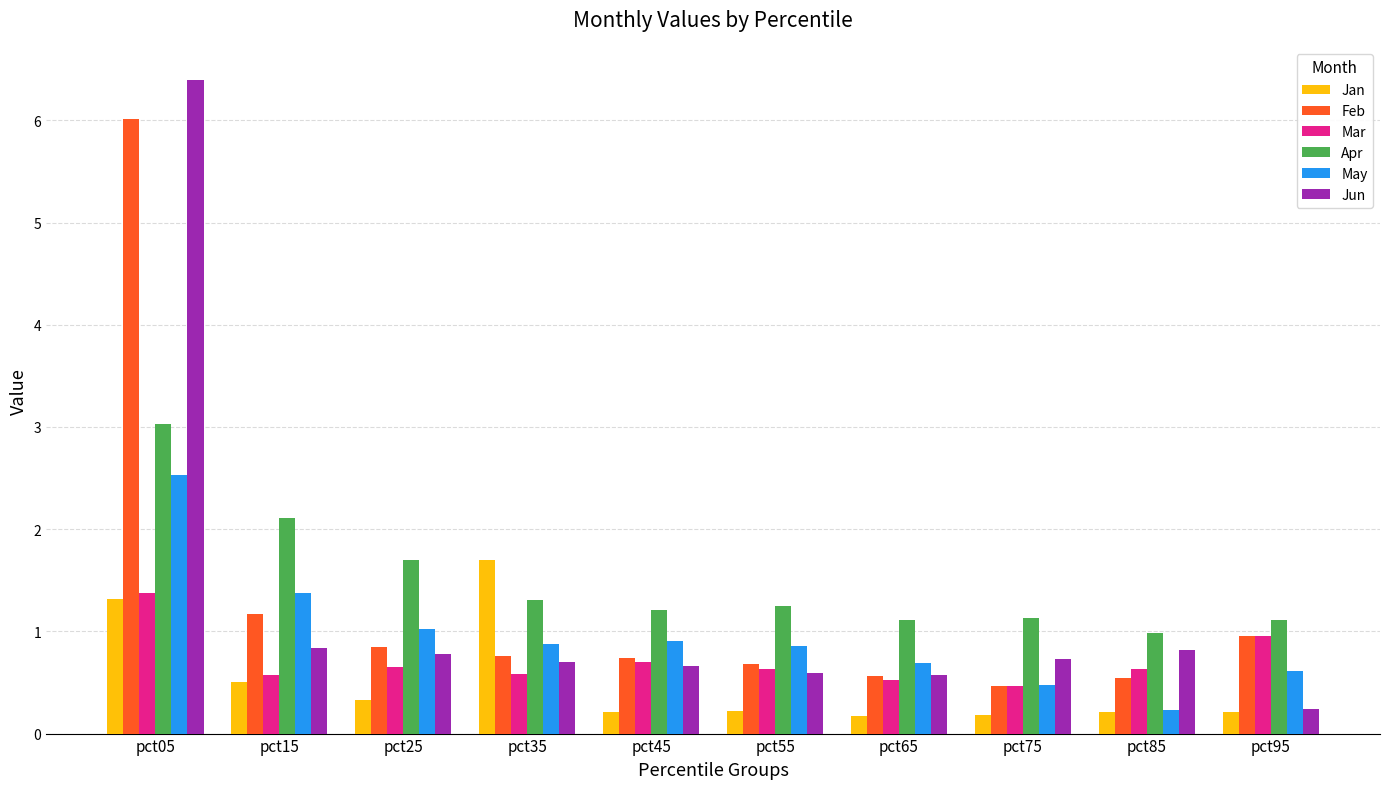

List the series in order of their peak value, highest first.

Jun, Feb, Apr, May, Jan, Mar